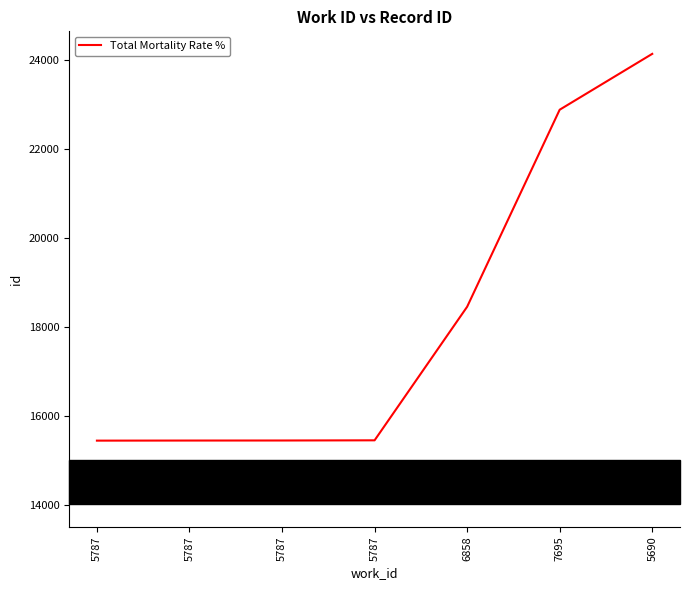

Is this an area chart (filled region under the line)?

No